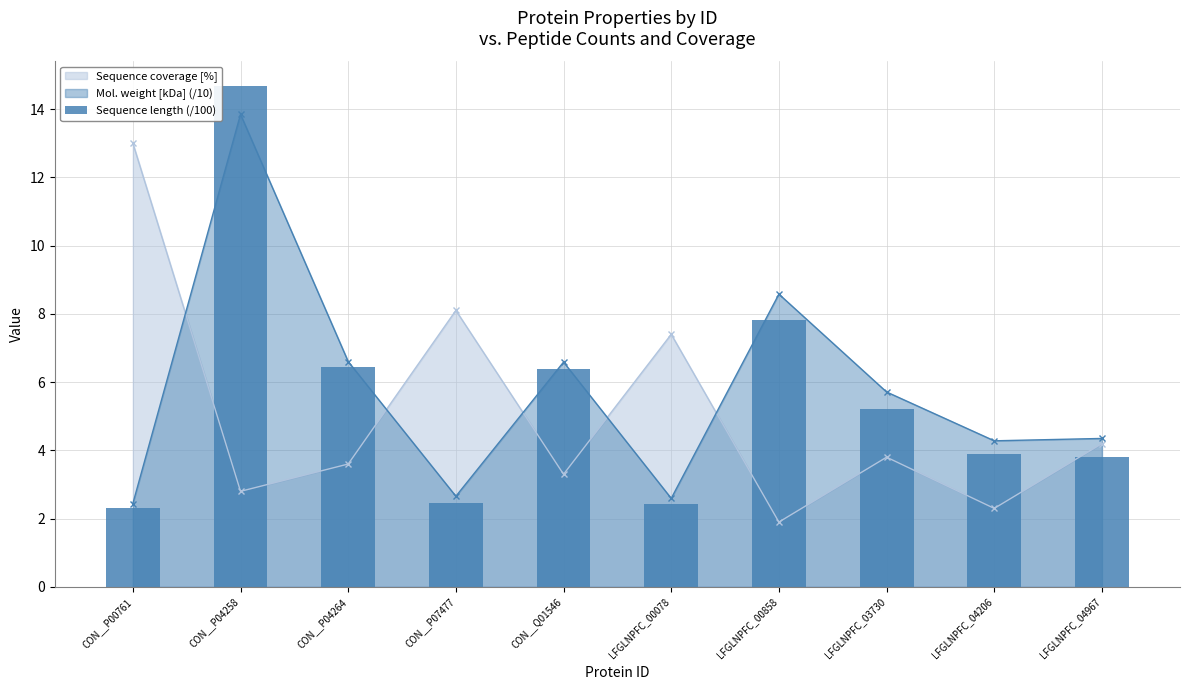

The chart shows a value of 5.0 at LFGLNPFC_04967. True or false?

False